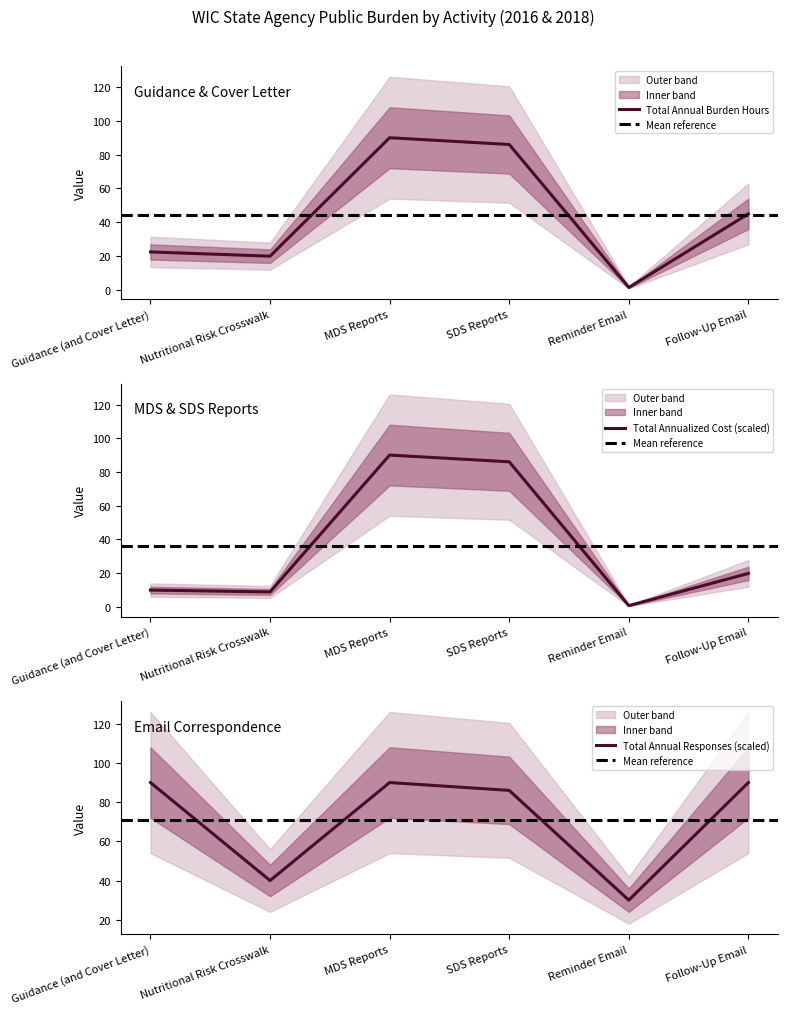

True or false: Total Annualized Cost and Total Annual Responses cross at least once.

False